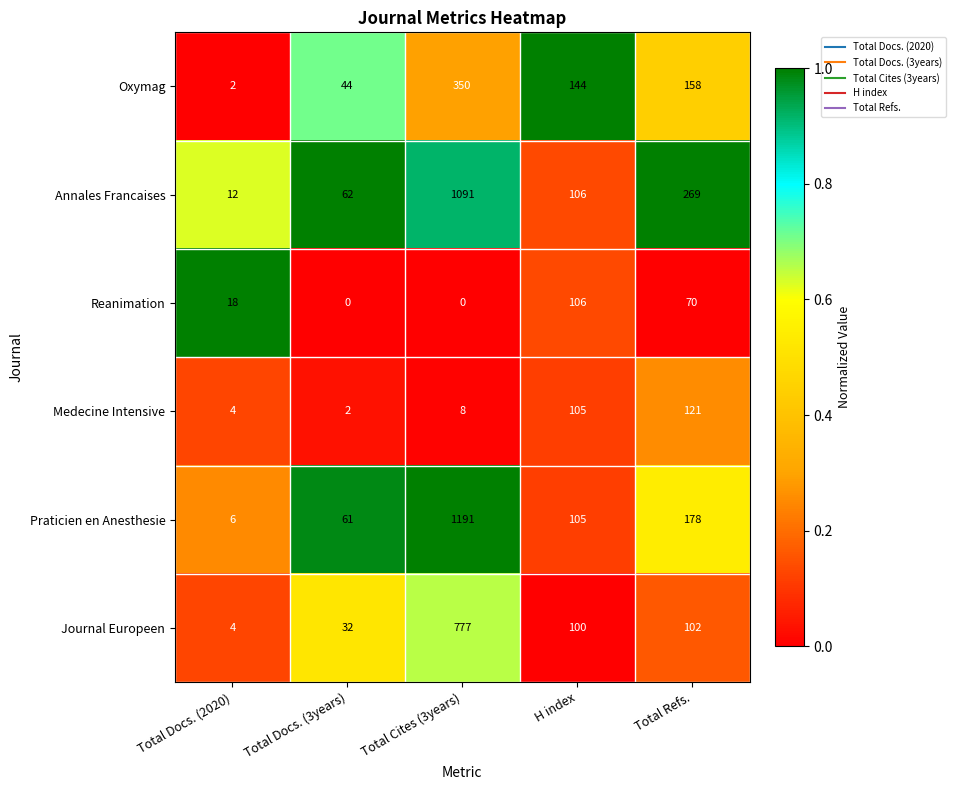

What is the difference between the maximum and minimum values in the Annales Francaises series?

1079